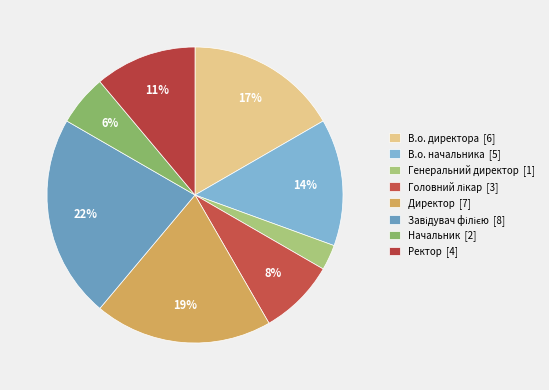

Is there any slice that represents more than half of the pie?

No